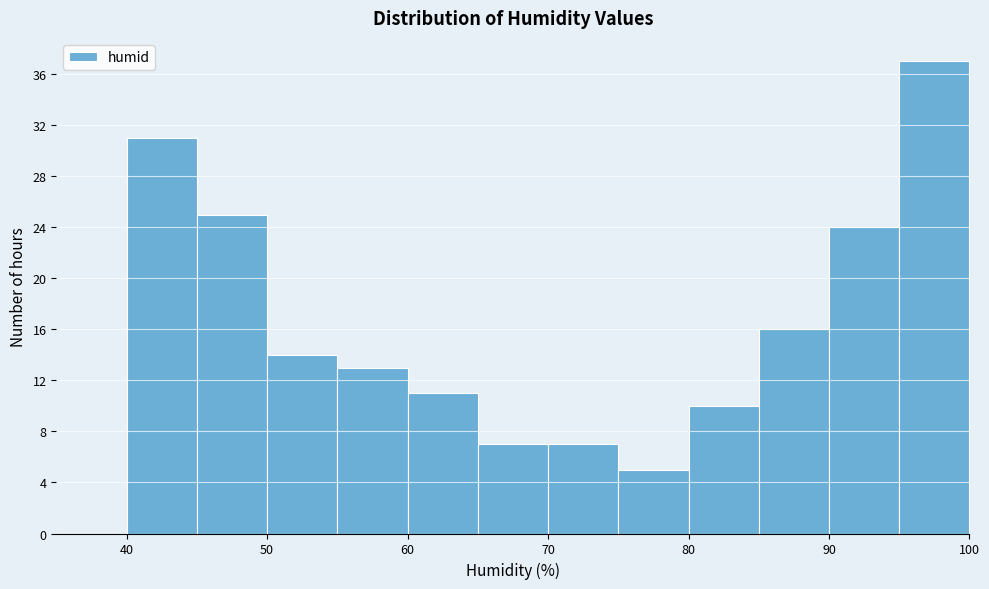

Reading left to right, list every bar in this chart as the range it spans on the x-axis followed by its height. The values are not printed on the chart, so give them approximately, as read against the axis.

35 to 40: 0
40 to 45: 31
45 to 50: 25
50 to 55: 14
55 to 60: 13
60 to 65: 11
65 to 70: 7
70 to 75: 7
75 to 80: 5
80 to 85: 10
85 to 90: 16
90 to 95: 24
95 to 100: 37